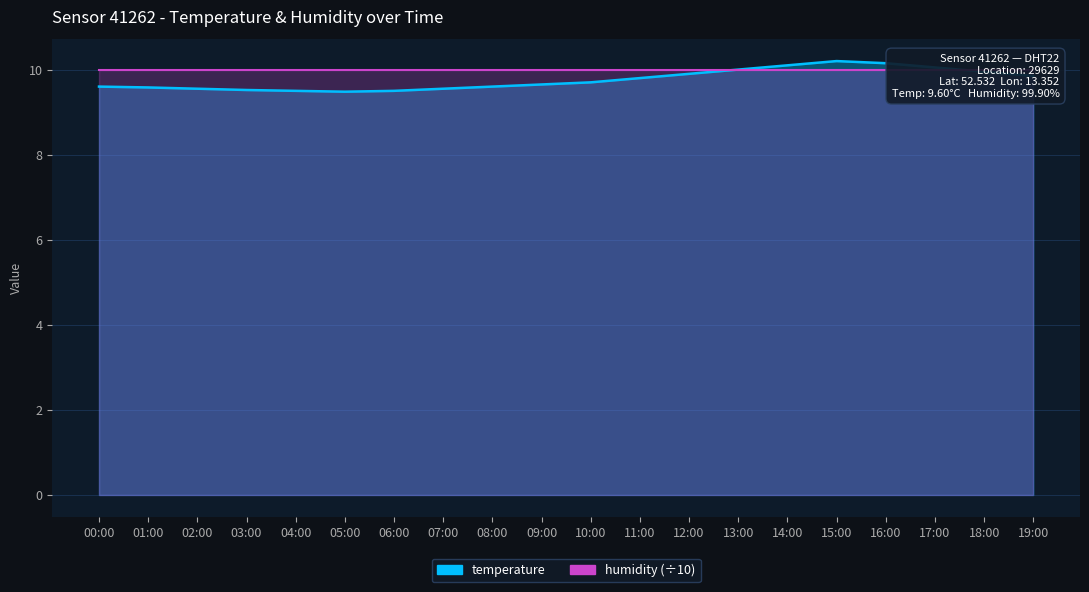

What is the sum of the values at 11:00 and 13:00?

19.8